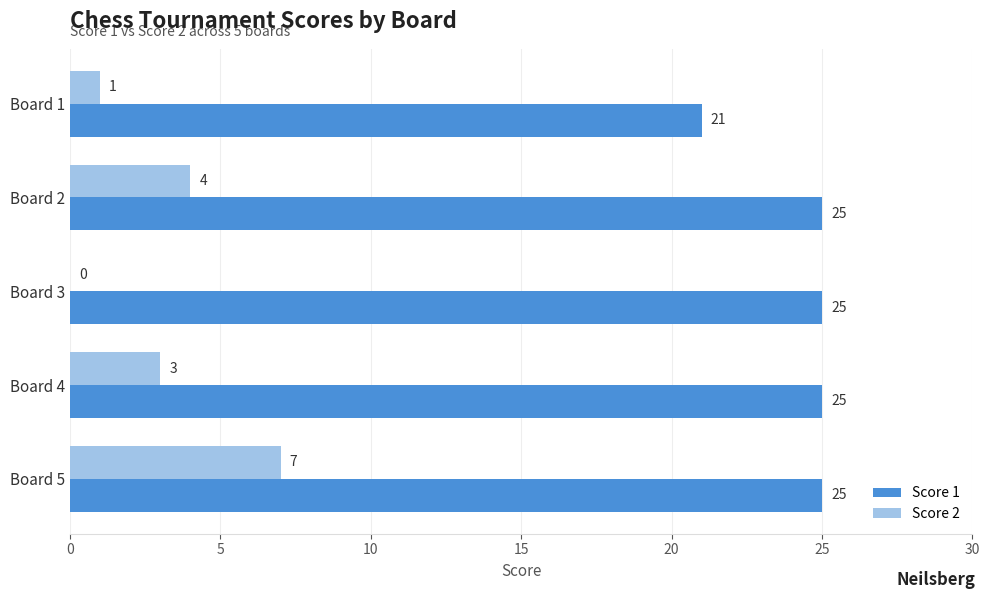

The Score 2 series shows 3 at Board 2. True or false?

False